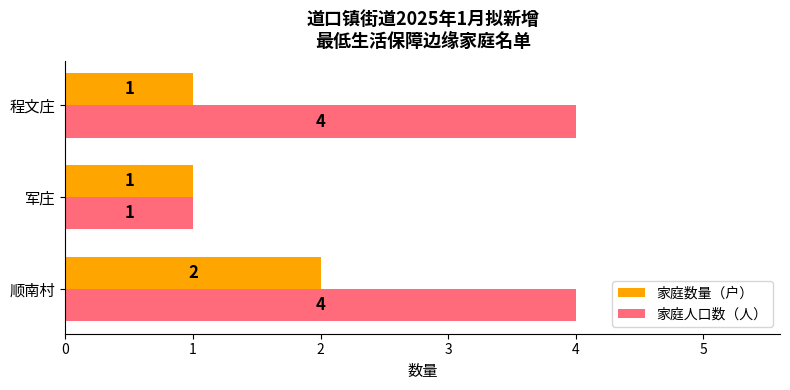

List the series in order of their overall mean, lowest first.

家庭数量（户）, 家庭人口数（人）